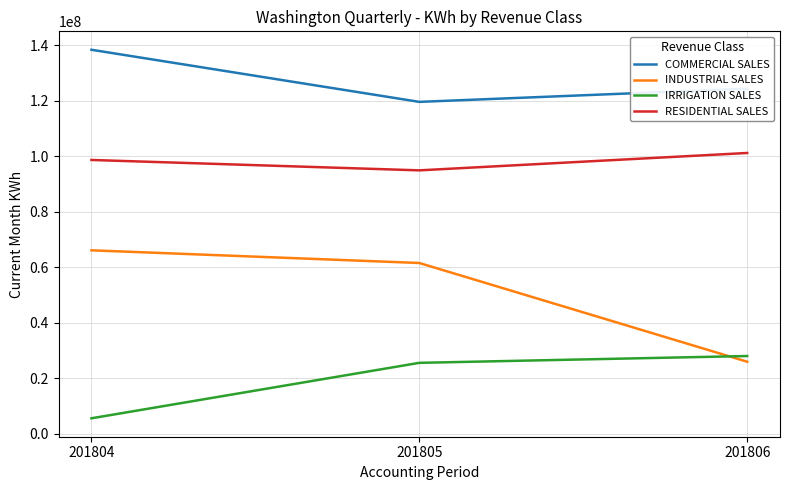

What are all the series names shown in the legend?

COMMERCIAL SALES, INDUSTRIAL SALES, IRRIGATION SALES, RESIDENTIAL SALES